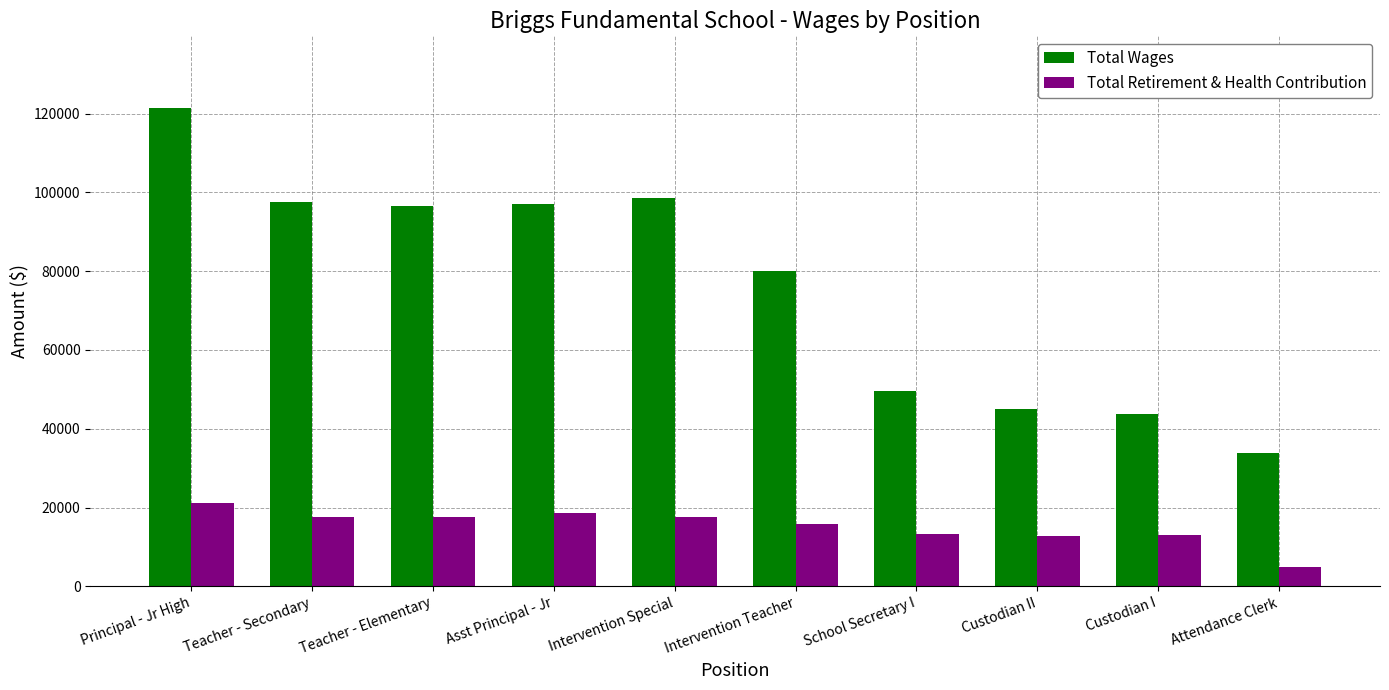

At Asst Principal - Jr, list the series in order from smallest to largest.

Total Retirement & Health Contribution, Total Wages